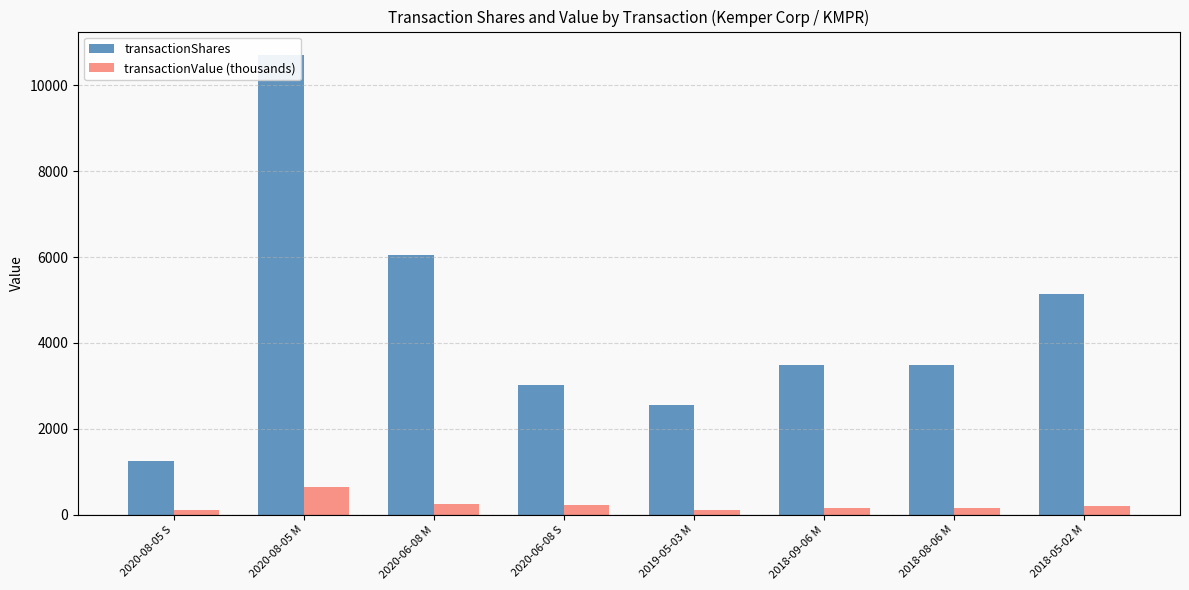

What is the minimum value shown in the chart?

100.5